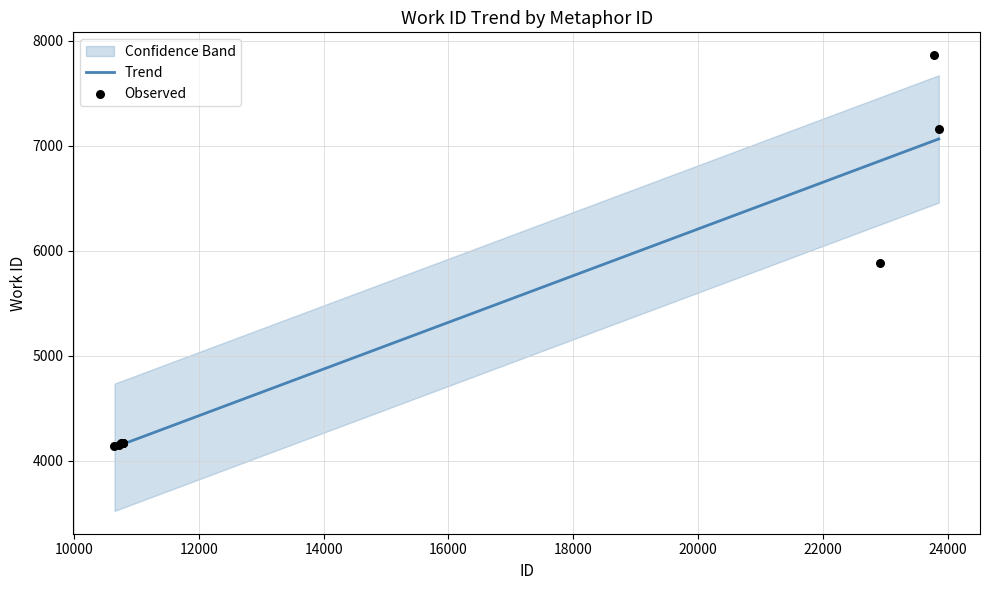

What is the maximum value for Trend?

7065.9